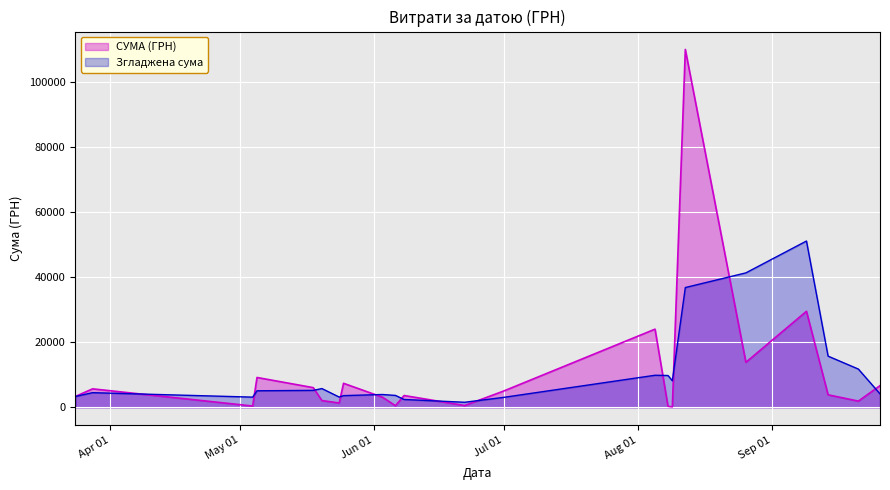

List the series in order of their peak value, highest first.

СУМА (ГРН), Згладжена сума